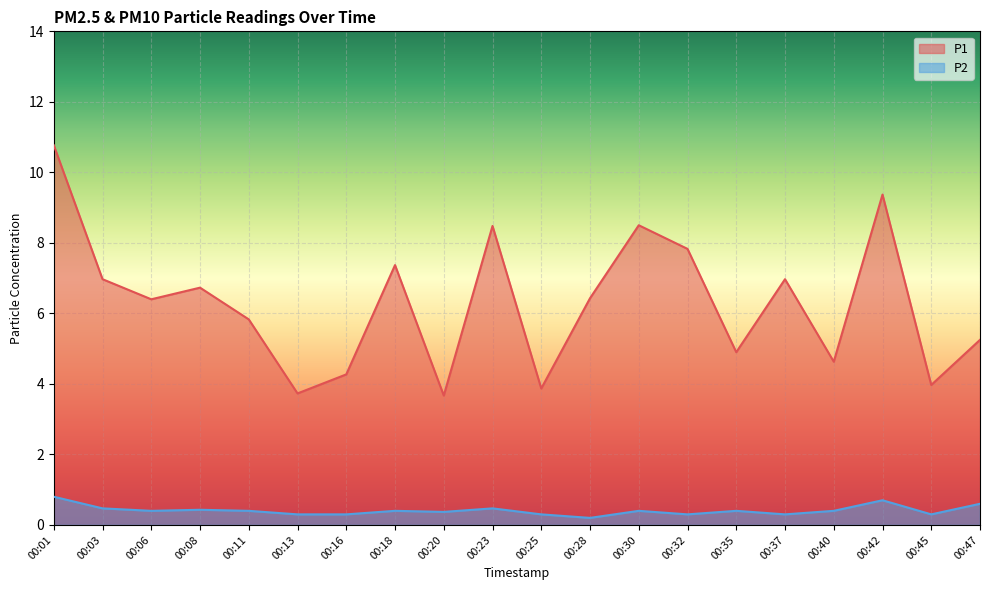

Is it true that P1 equals 9.3 at 00:37?

False